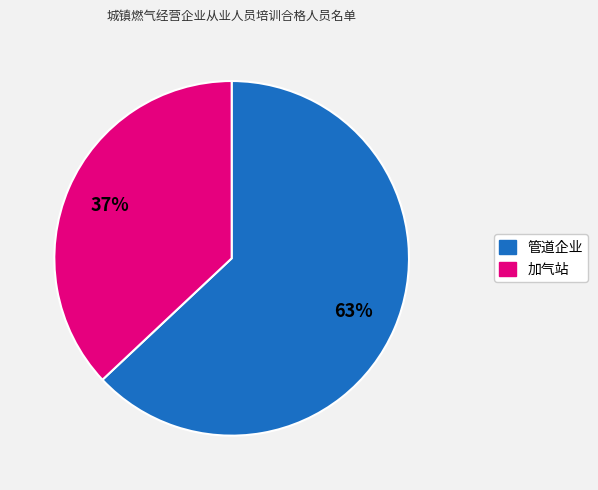

The 加气站 slice represents 27% of the pie. True or false?

False